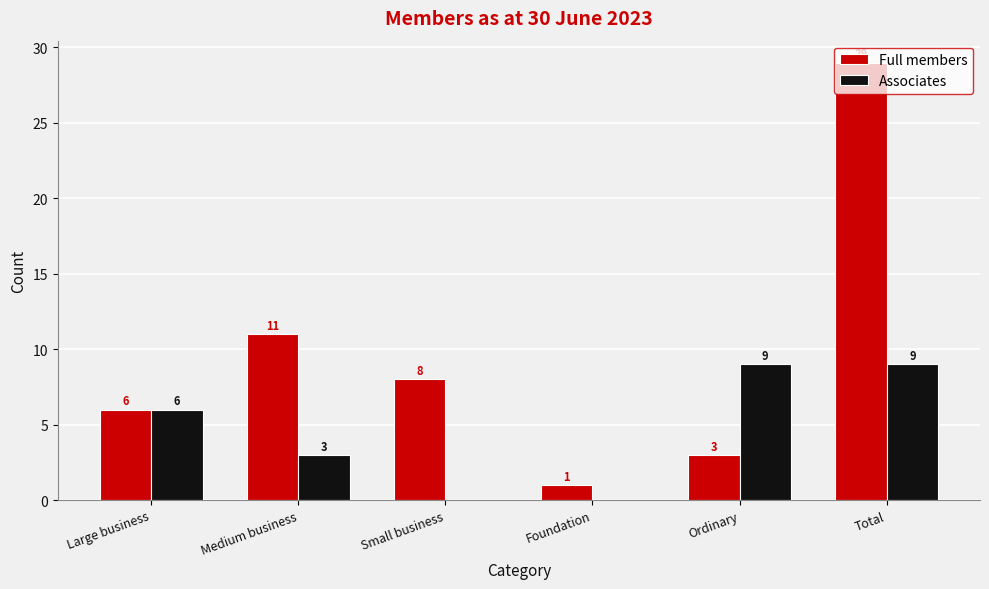

What is the maximum value shown in the chart?

29